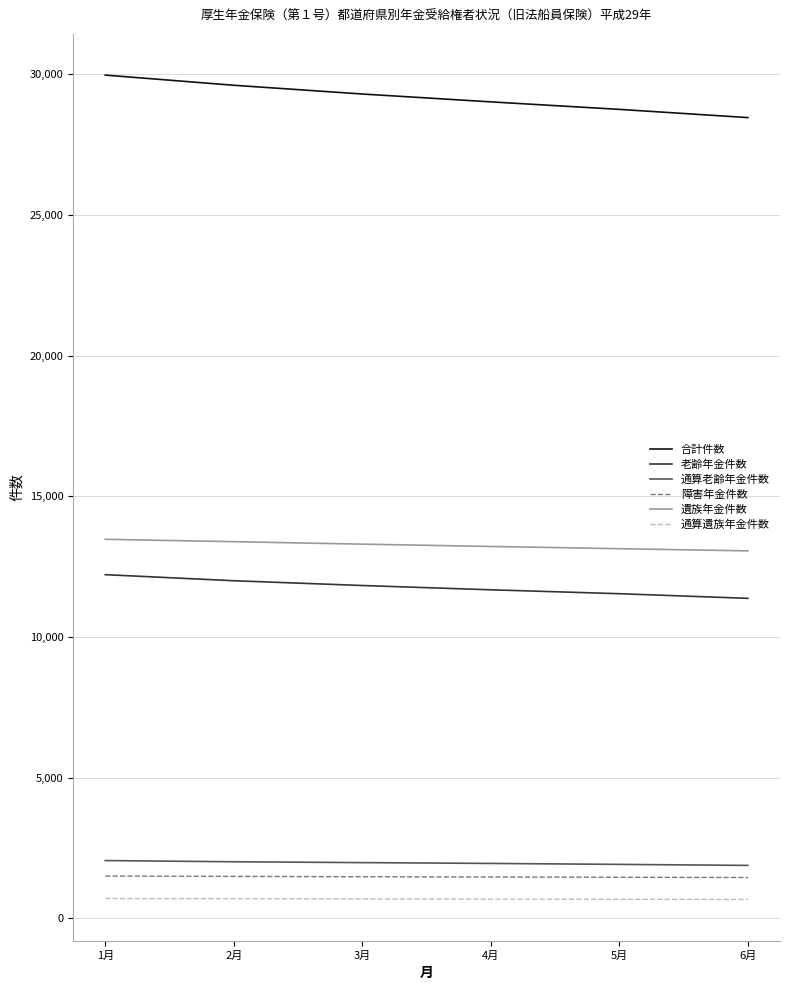

What is the difference between the maximum and minimum values in the 老齢年金件数 series?

842